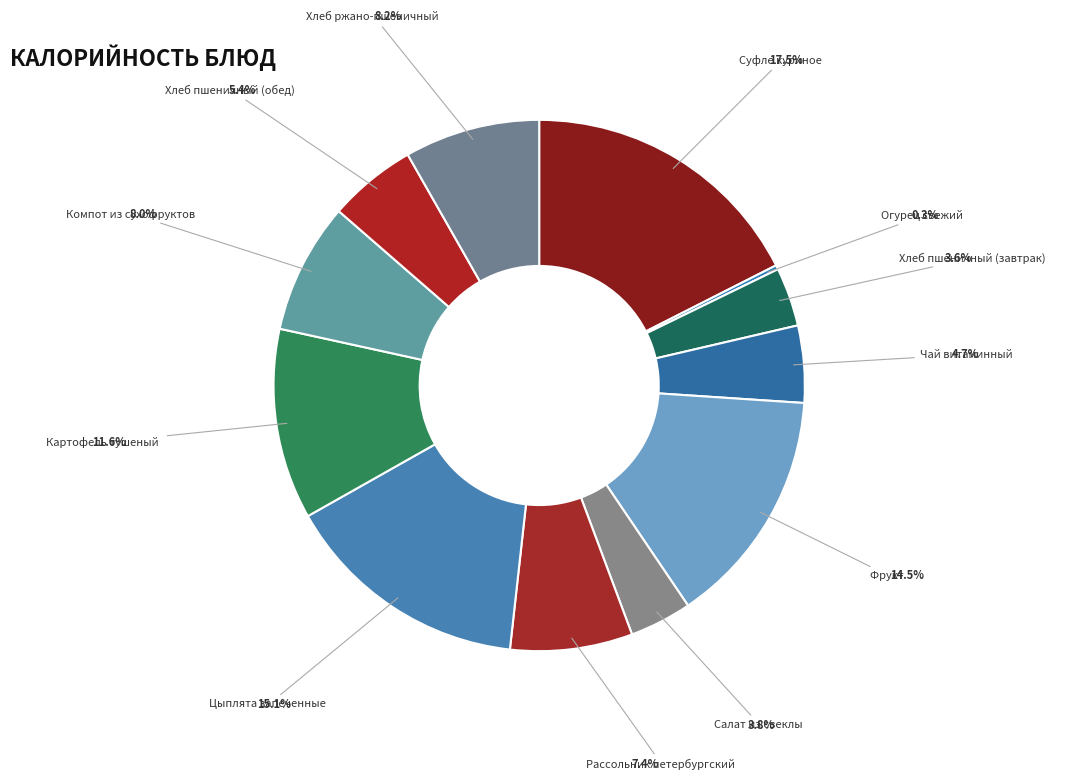

Approximately how many times larger is the value at Салат из свеклы compared to Компот из сухофруктов?

0.5